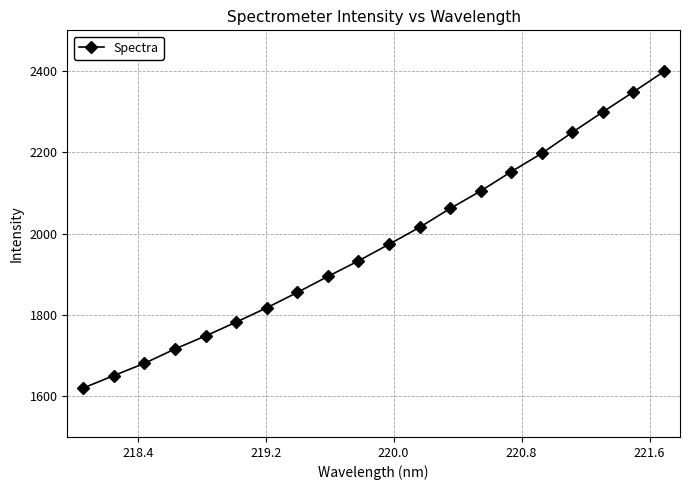

What is the greatest value displayed?

2398.8